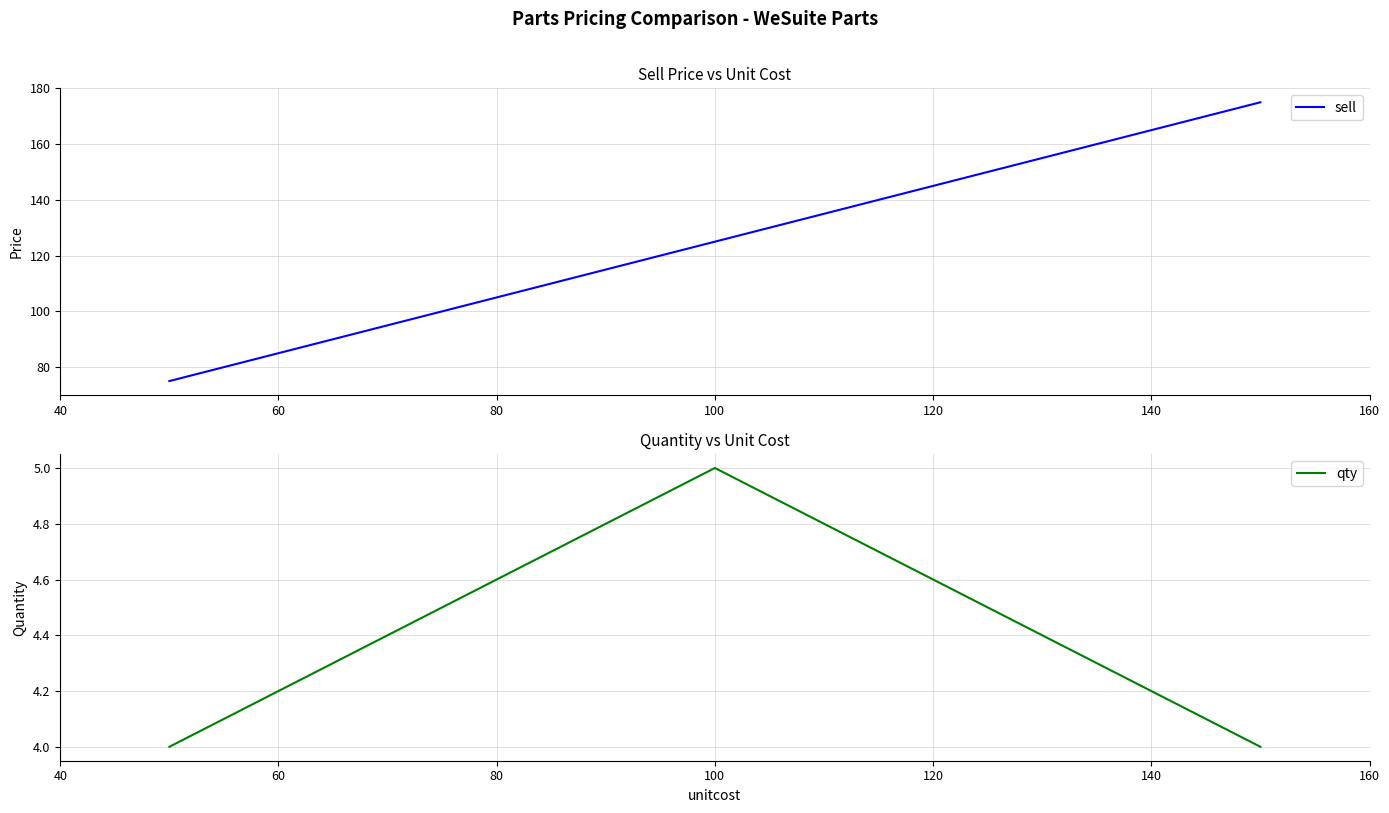

Reading right to left, extract all data points from this chart.

sell: 175	125	75
qty: 4	5	4